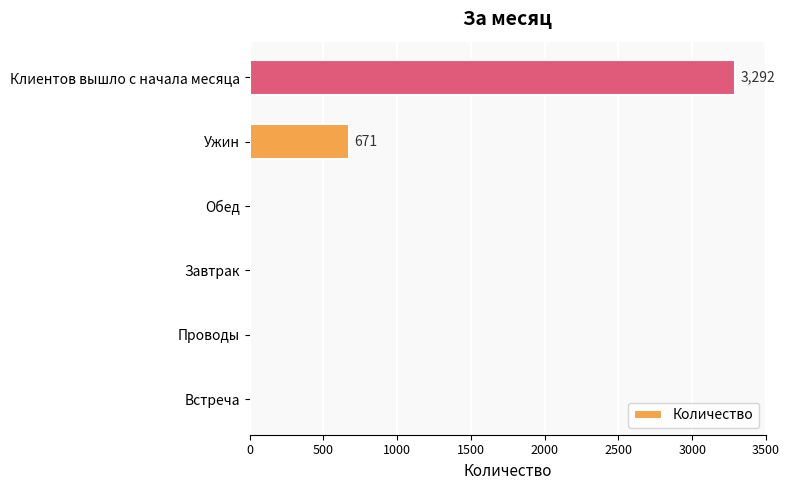

What is the greatest value displayed?

3292